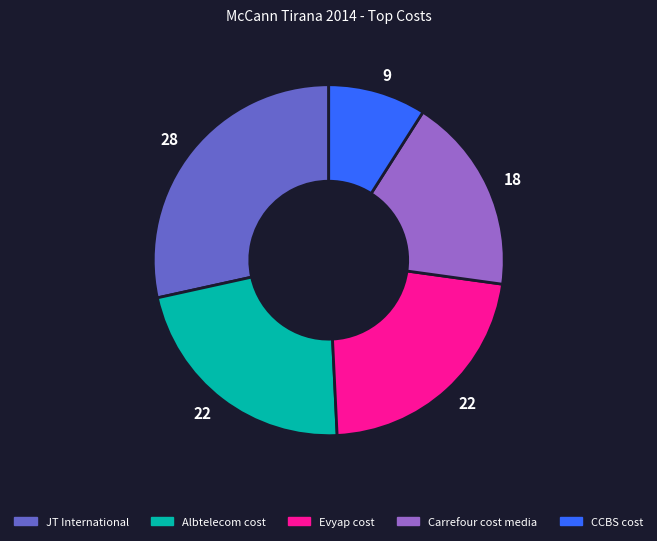

How many segments does this pie chart have?

5